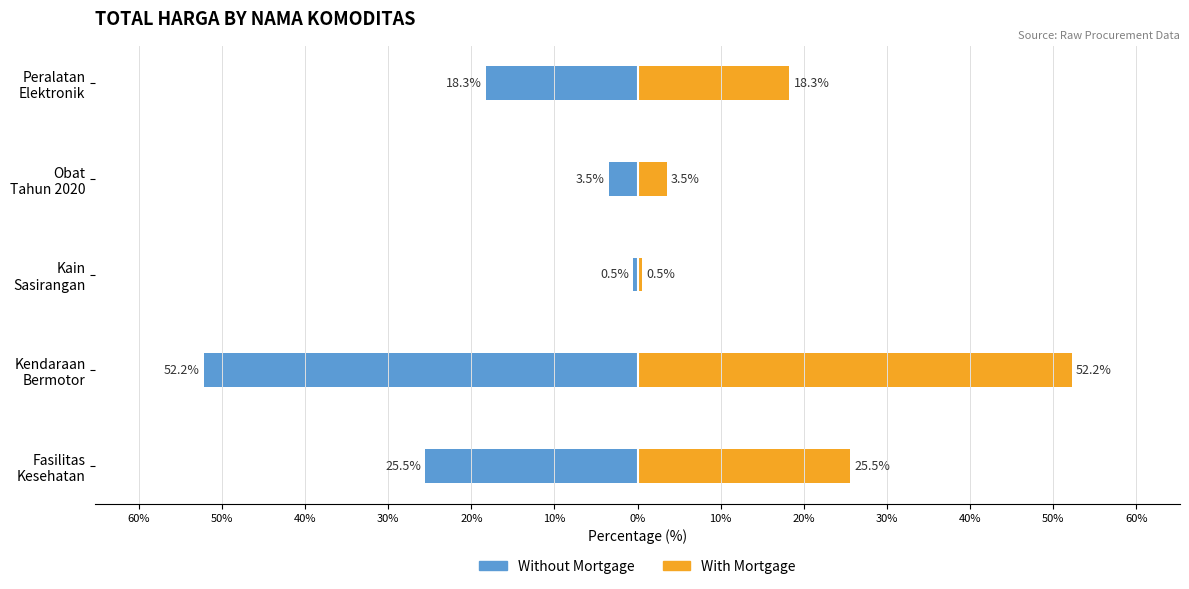

What is the difference between the maximum and minimum values in the Without Mortgage series?

51.7